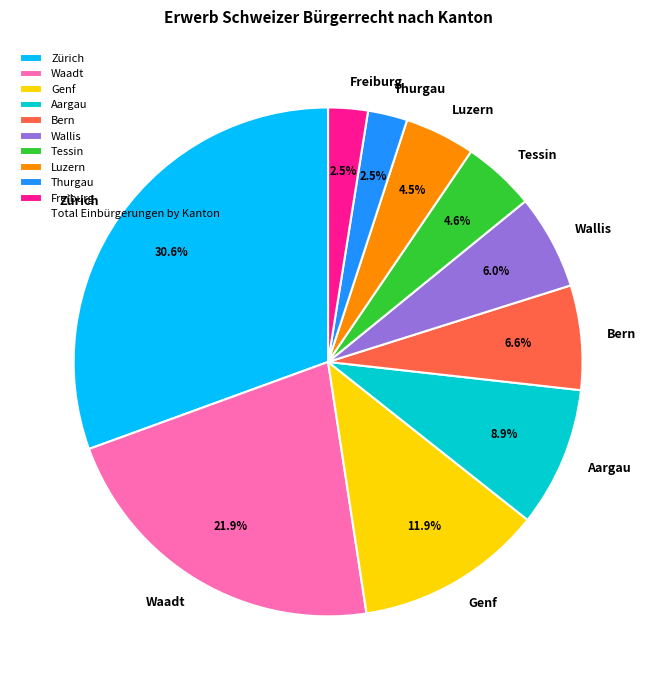

To the nearest percent, what is the difference between the largest and smallest slice percentages?

28%